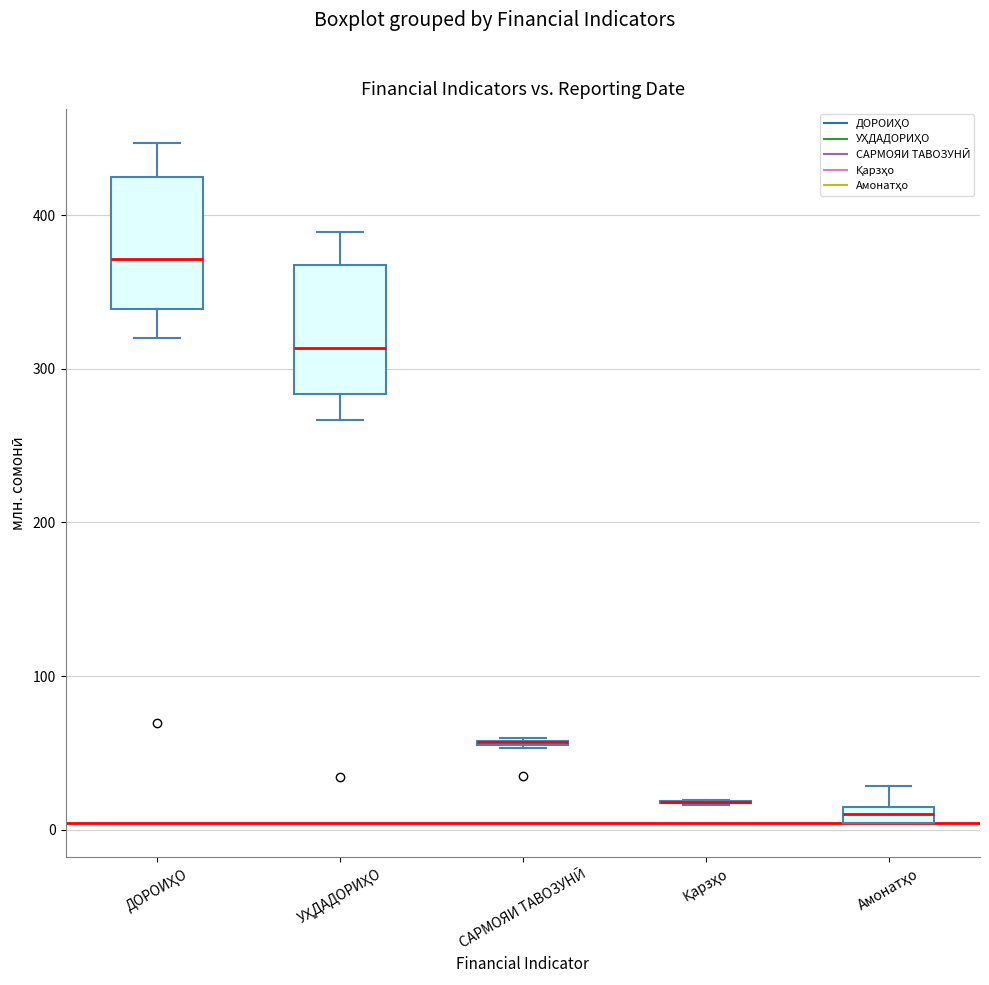

Where does the median line of the box for ДОРОИҲО sit on the y-axis? The values are not printed on the chart, so give them approximately, as read against the axis.

370